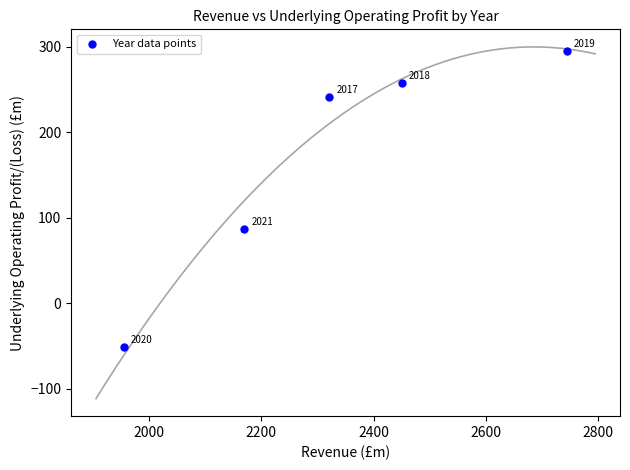

What is the average X value?

2328.5